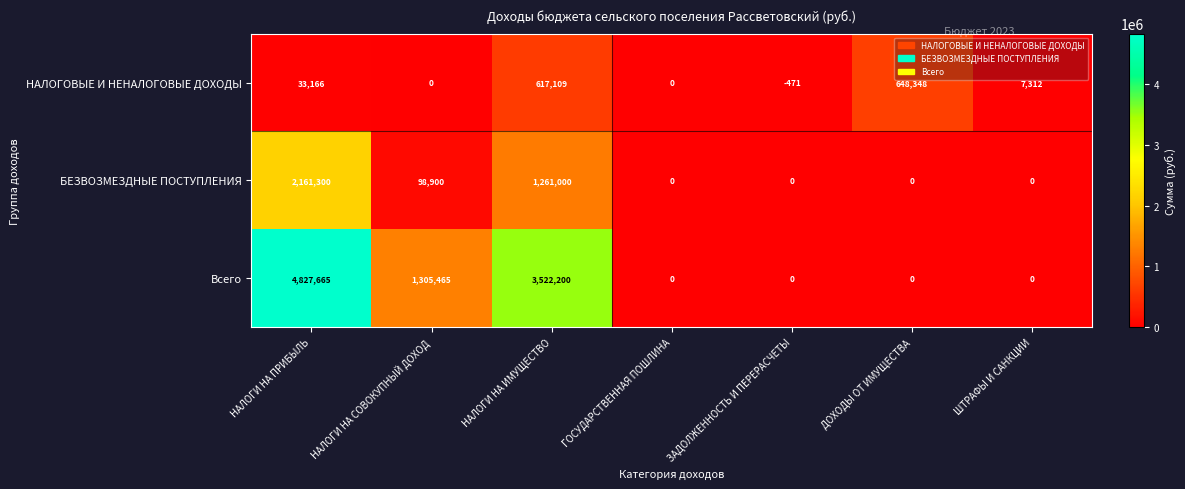

Which series has the widest spread of values?

Всего